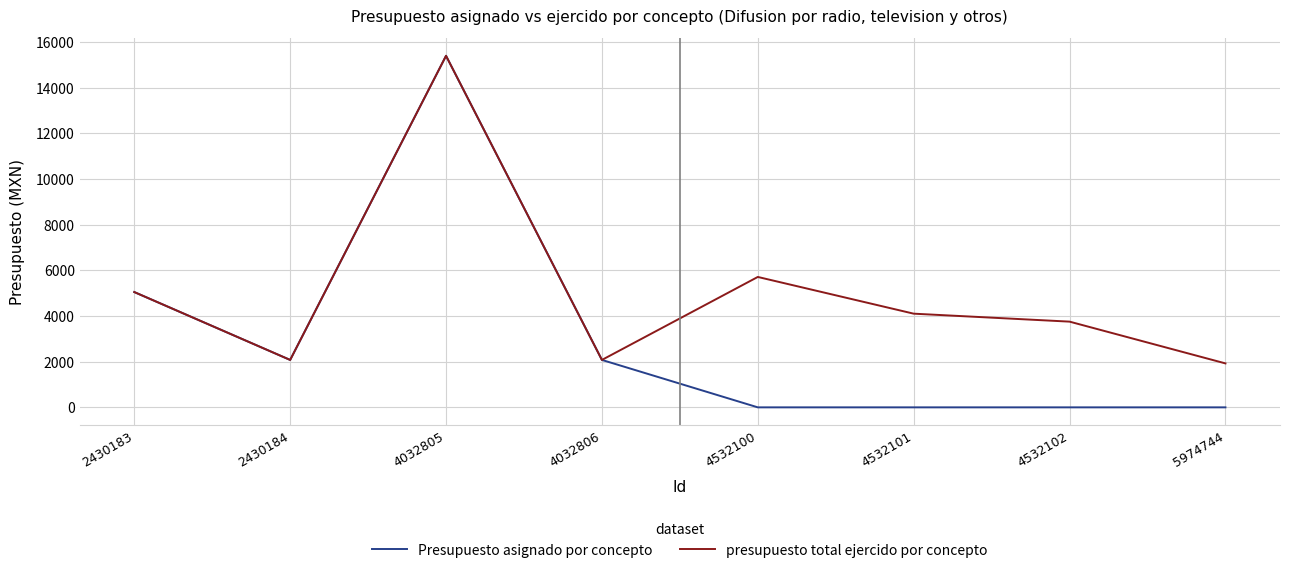

What is the minimum value for presupuesto total ejercido por concepto?

1924.0